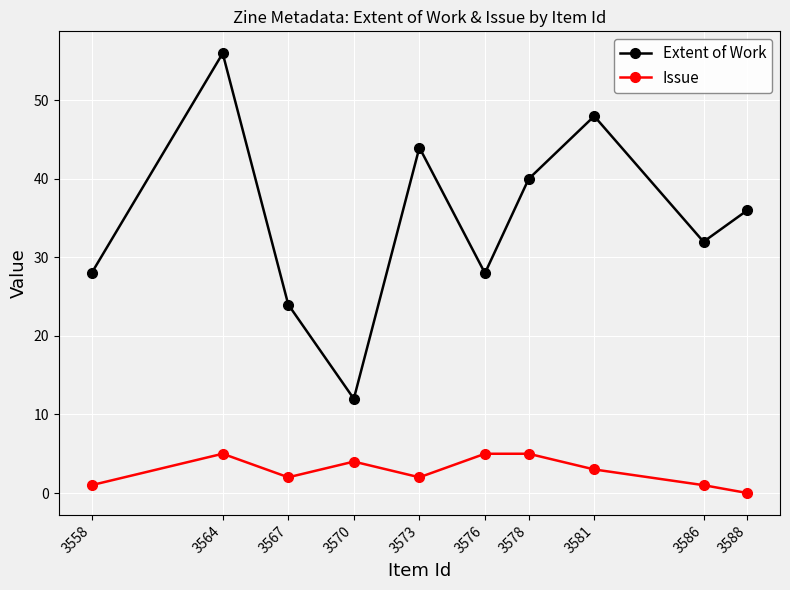

True or false: Extent of Work and Issue intersect in this chart.

False